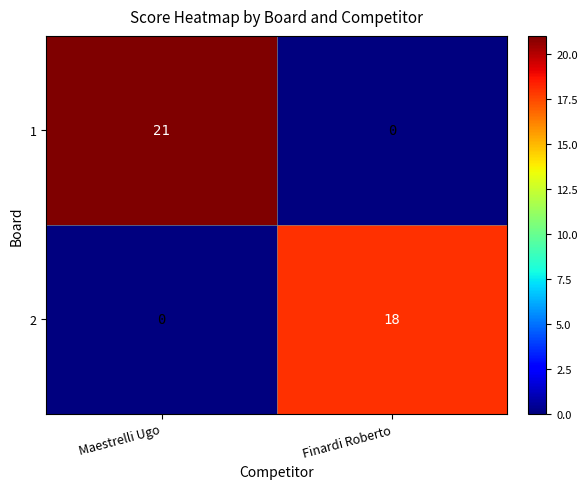

Reading left to right, list all the values displayed in this chart.

1: Maestrelli Ugo=21	Finardi Roberto=0
2: Maestrelli Ugo=0	Finardi Roberto=18